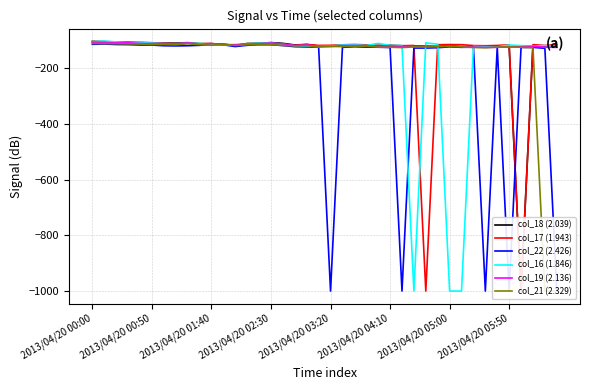

Reading right to left, list all the values displayed in this chart.

col_18 (2.039): -125.2	-122.4	-120.9	-999.0	-122.9	-125.6	-124.0	-124.1	-125.0	-119.0	-123.5	-121.8	-121.7	-122.8	-121.6	-120.3	-120.9	-118.6	-120.4	-122.1	-121.7	-116.1	-117.7	-112.0	-109.3	-111.8	-112.5	-119.4	-115.2	-113.0	-113.4	-109.5	-111.2	-110.5	-111.6	-110.6	-109.5	-108.7	-106.2	-105.1
col_17 (1.943): -117.2	-119.5	-116.7	-999.0	-117.2	-119.6	-120.6	-120.0	-116.7	-116.3	-116.9	-999.0	-119.7	-120.4	-118.0	-118.8	-117.4	-116.2	-117.2	-119.0	-119.4	-115.8	-119.3	-115.6	-112.4	-113.2	-114.5	-119.6	-116.1	-112.9	-112.9	-111.1	-113.1	-110.9	-109.8	-108.2	-107.4	-106.9	-105.8	-105.7
col_22 (2.426): -999.0	-129.6	-126.4	-126.6	-999.0	-125.6	-999.0	-125.5	-126.2	-124.4	-127.6	-128.8	-128.7	-999.0	-126.9	-125.8	-125.5	-124.1	-126.3	-999.0	-125.1	-124.8	-123.9	-119.8	-116.8	-116.8	-118.9	-123.5	-117.2	-116.5	-119.0	-120.5	-121.1	-120.6	-118.1	-118.0	-116.6	-116.1	-114.5	-115.4
col_16 (1.846): -124.6	-120.1	-121.3	-120.1	-117.8	-124.8	-124.0	-122.8	-999.0	-999.0	-114.9	-110.4	-999.0	-119.3	-119.1	-112.0	-119.7	-116.9	-117.3	-121.9	-123.1	-121.1	-120.9	-115.3	-110.8	-111.5	-114.6	-118.6	-117.1	-115.2	-112.3	-111.6	-113.3	-112.6	-110.8	-109.3	-109.7	-106.9	-103.9	-106.1
col_19 (2.136): -126.4	-125.9	-122.3	-124.6	-124.4	-126.2	-126.6	-125.2	-122.6	-121.9	-122.8	-122.2	-123.0	-122.7	-121.2	-122.7	-121.0	-119.5	-119.8	-123.1	-123.0	-117.5	-120.0	-114.1	-111.0	-113.3	-114.6	-116.5	-117.2	-113.1	-115.2	-111.0	-113.8	-113.0	-113.0	-112.3	-110.1	-110.5	-108.2	-107.5
col_21 (2.329): -999.0	-999.0	-127.7	-125.8	-124.8	-125.5	-127.6	-126.8	-124.9	-122.4	-124.1	-124.9	-124.7	-127.1	-125.9	-125.4	-122.4	-122.1	-123.6	-123.1	-125.1	-119.6	-120.6	-119.7	-116.3	-116.6	-117.0	-119.9	-114.5	-118.9	-116.8	-113.3	-117.0	-116.3	-116.1	-114.6	-114.0	-113.4	-113.0	-112.5